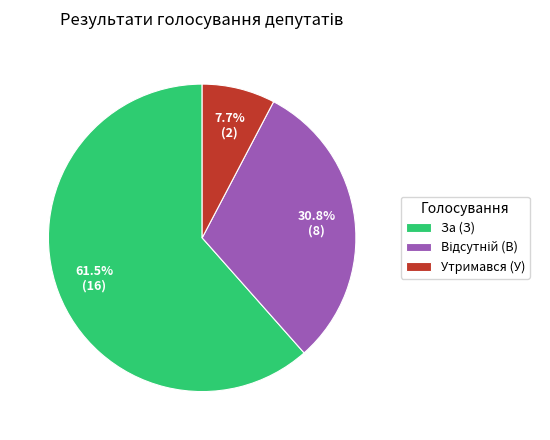

Between За (З) and Утримався (У), which is larger?

За (З)